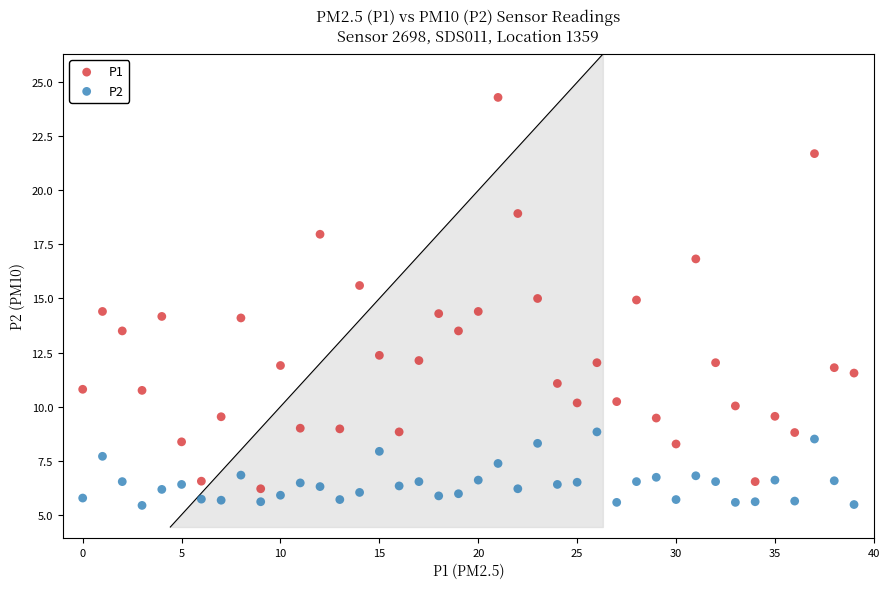

Across all data points, what is the range of Y values (max minus min)?

18.9